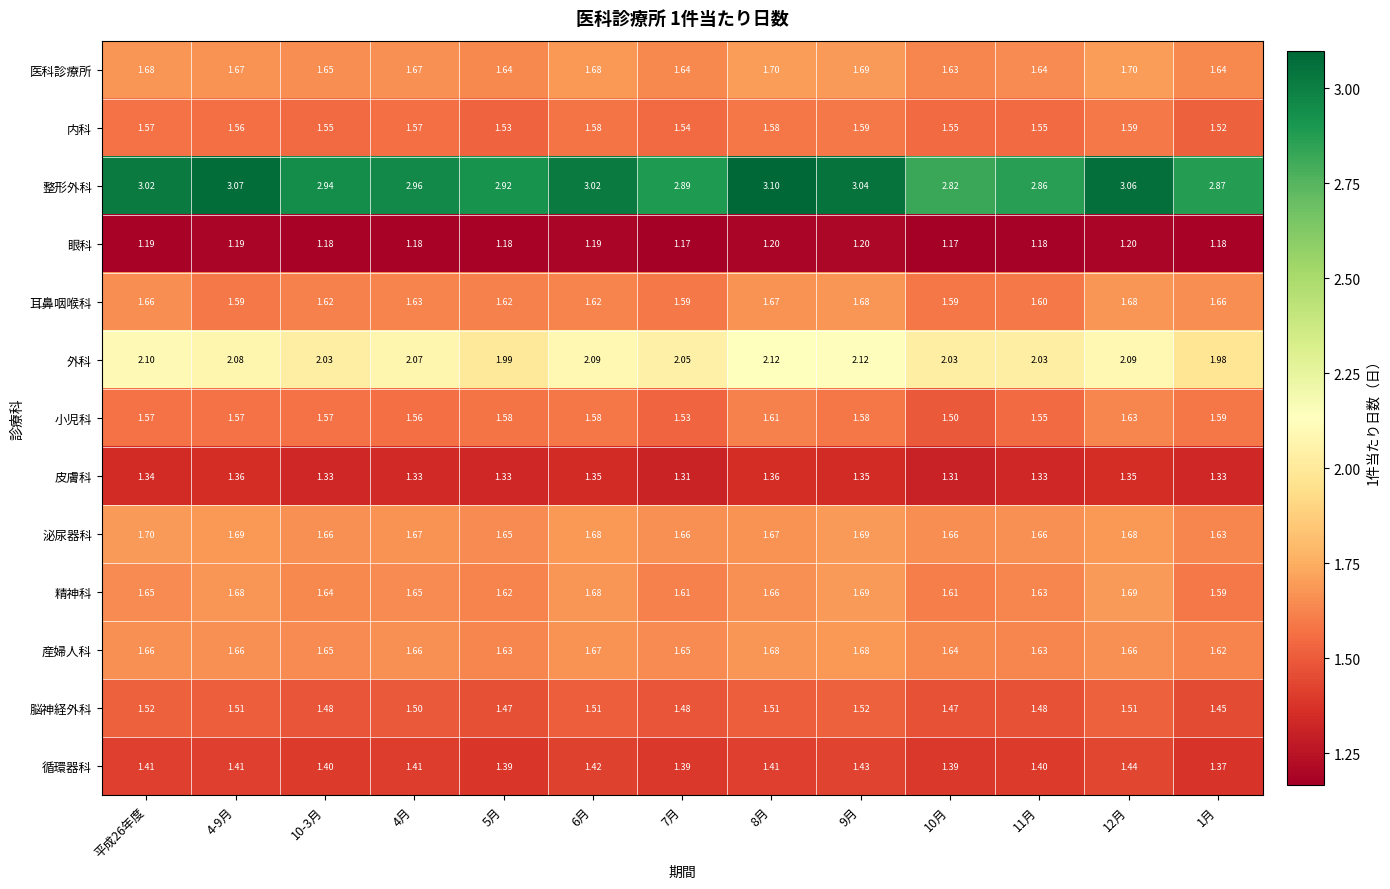

What is the maximum value shown in the chart?

3.1